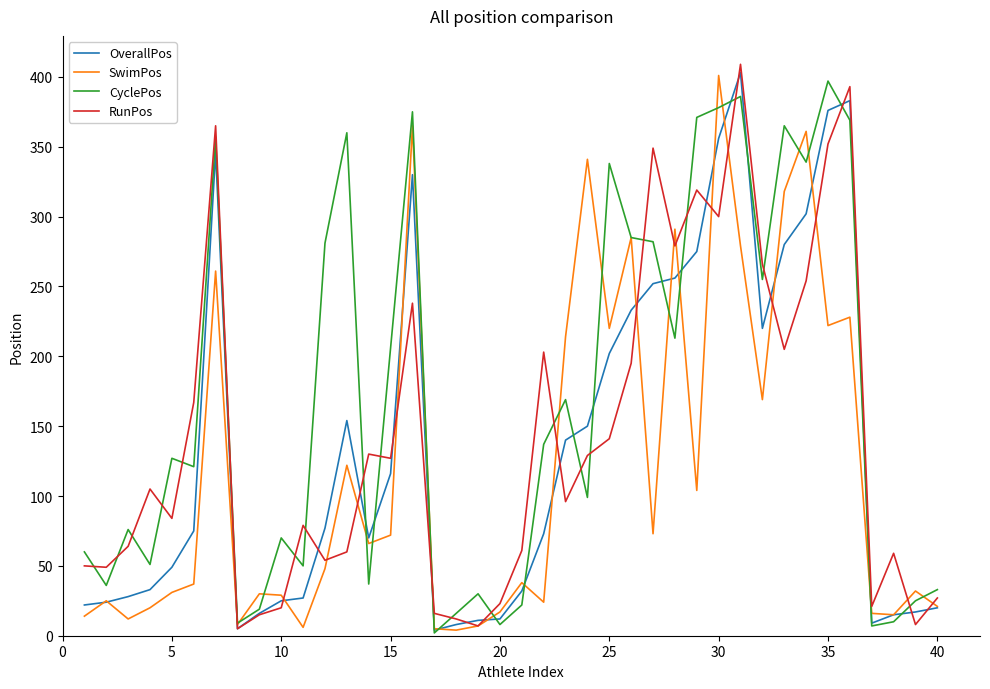

What is the greatest value displayed?

409